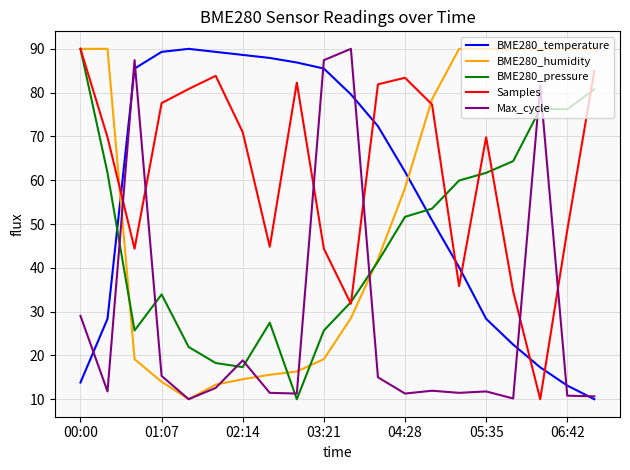

In BME280_pressure, how many points are higher than both neighbors (excluding endpoints)?

3